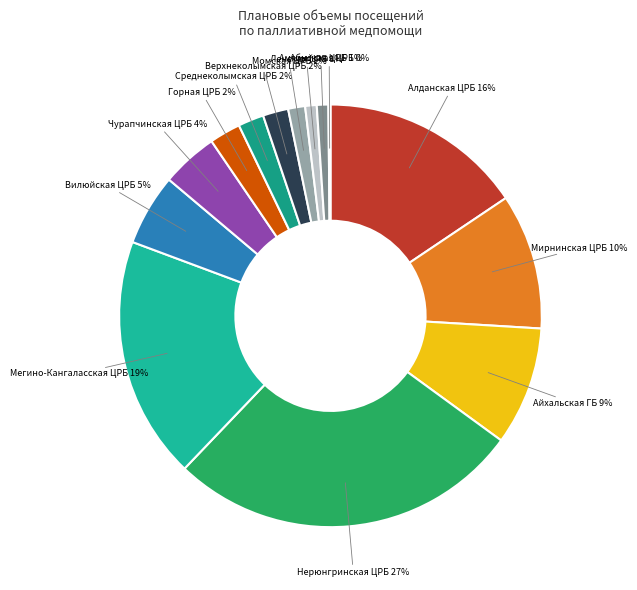

Does Вилюйская ЦРБ represent more than half of the total?

No